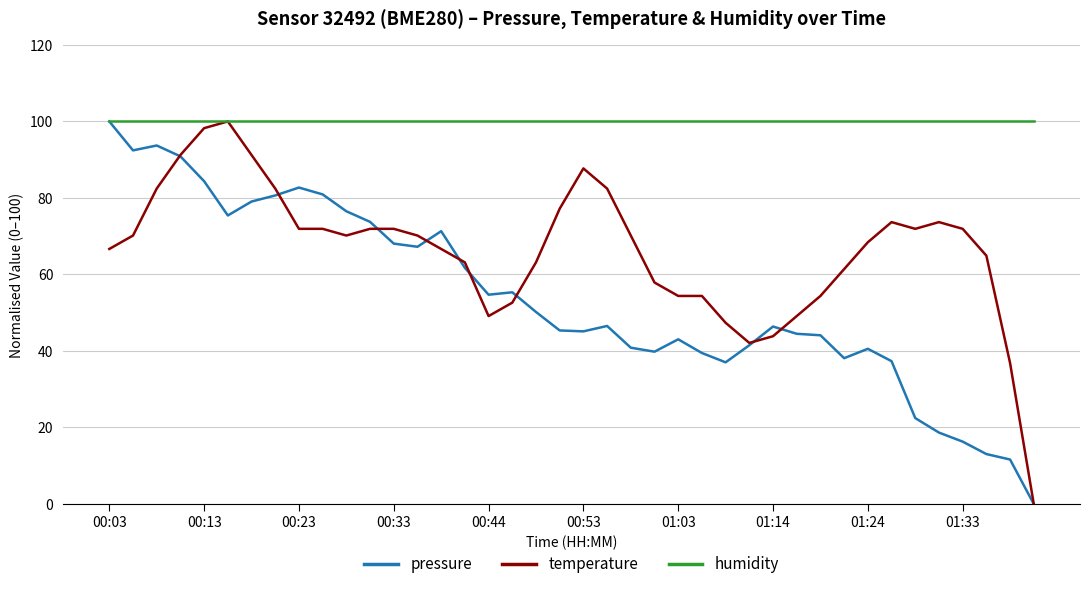

List the series in order of their overall mean, highest first.

humidity, temperature, pressure